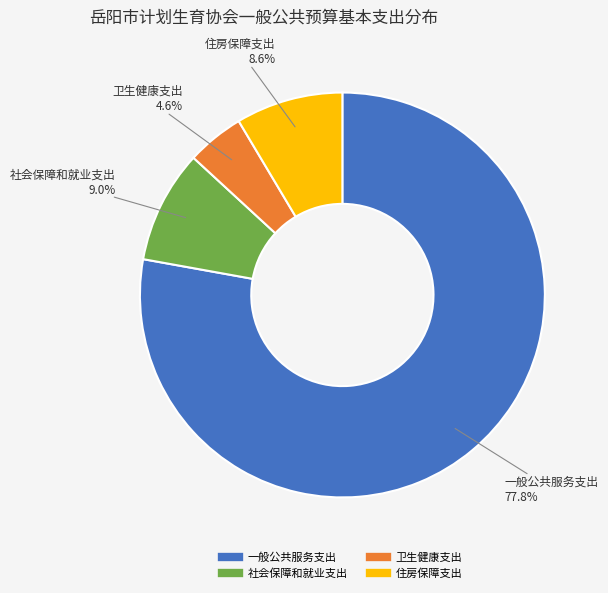

Which has a higher value, 一般公共服务支出 or 社会保障和就业支出?

一般公共服务支出